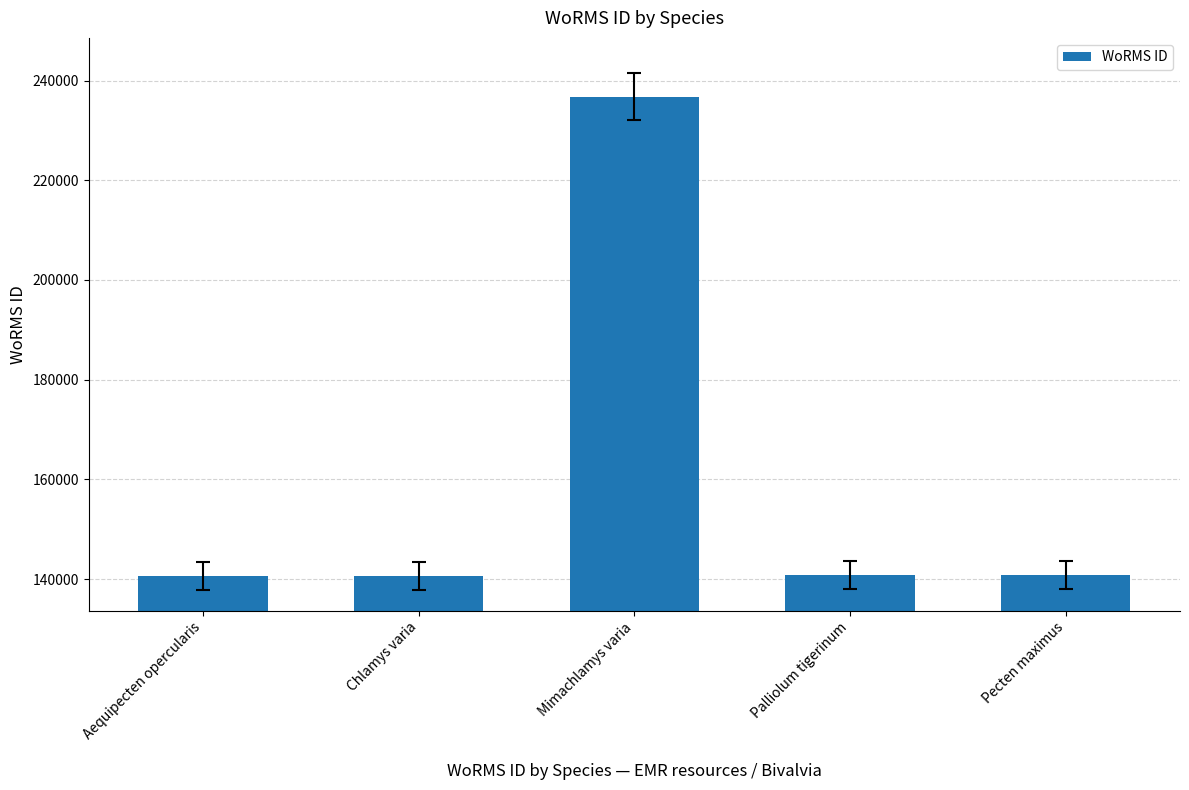

What value does the data have at Pecten maximus?

140712